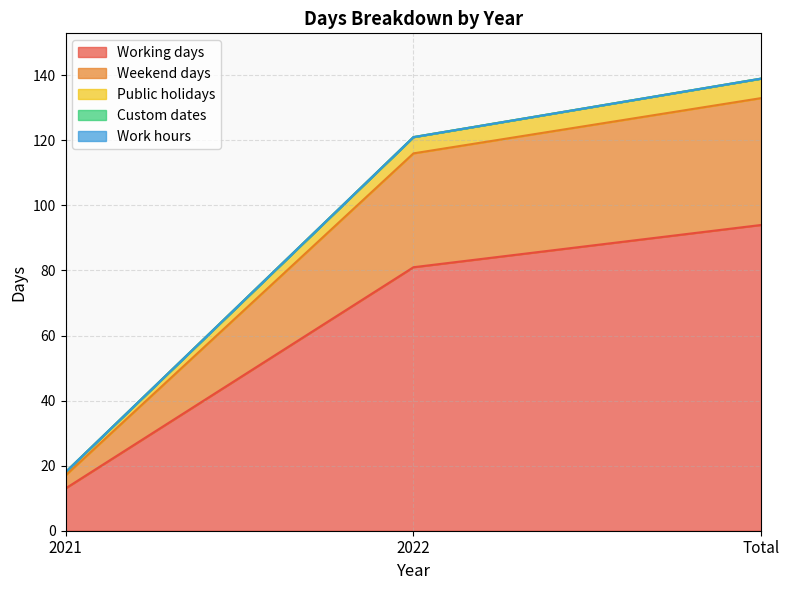

Which label corresponds to the largest value in the chart?

Total